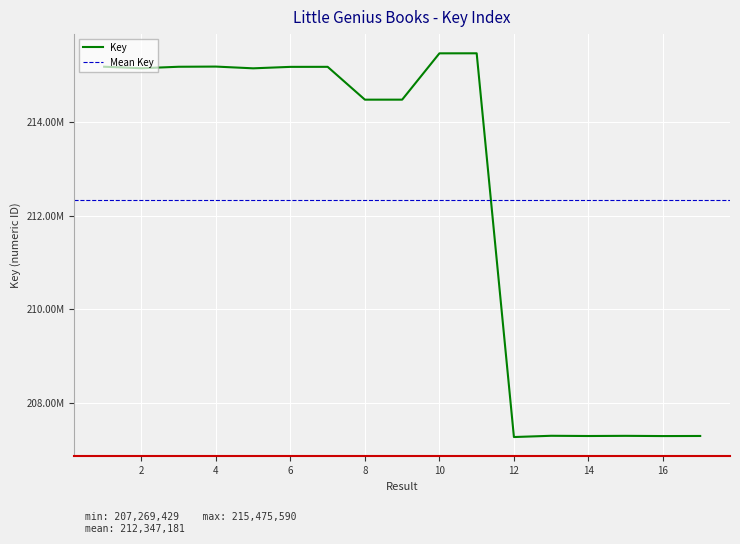

What is the ratio of the value at 17 to the value at 6?

1.0